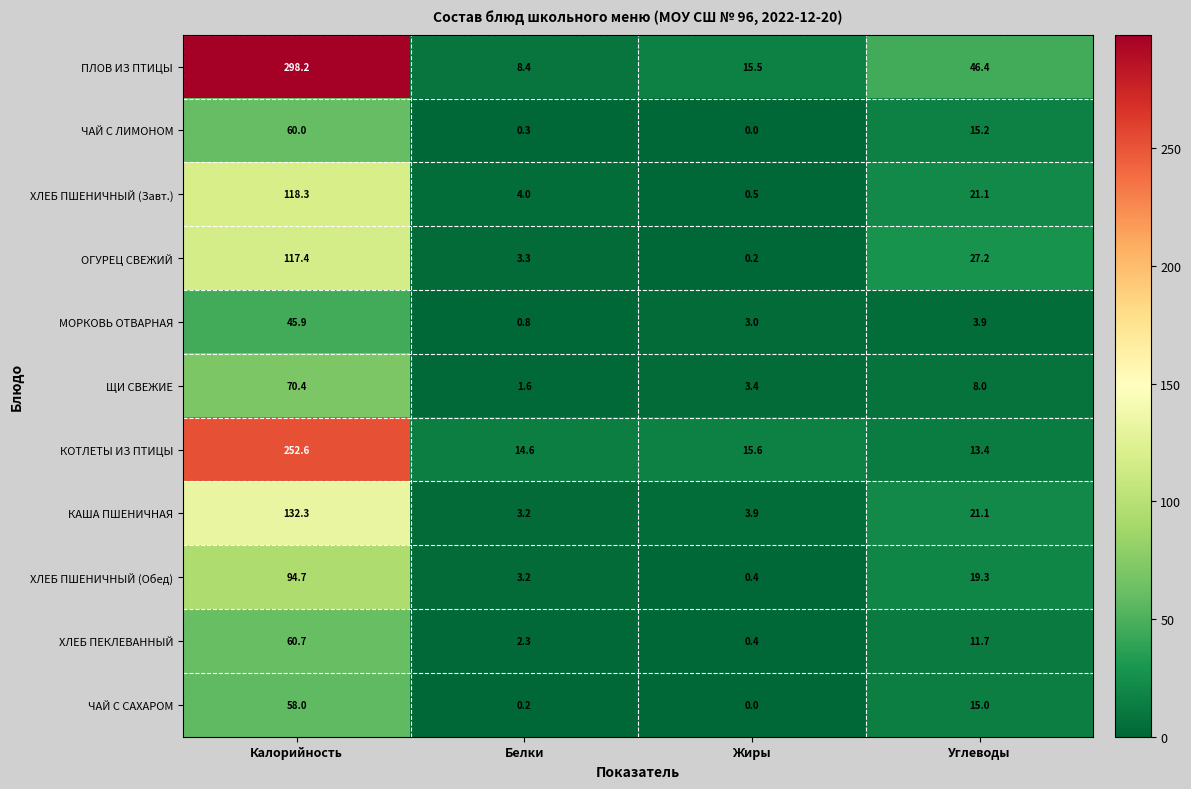

At which category does the chart reach its minimum across all series?

Жиры